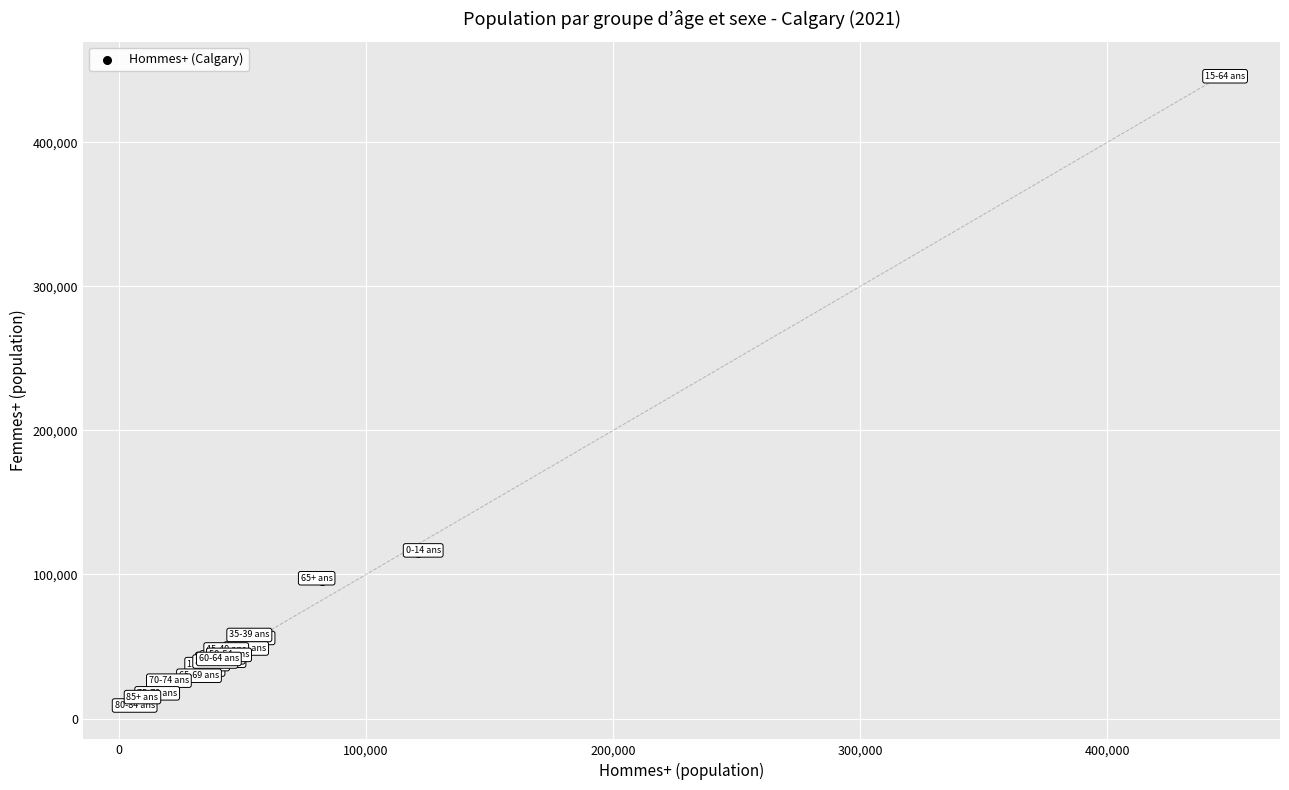

What Y value in the scatter plot is closest to 229450?

114710